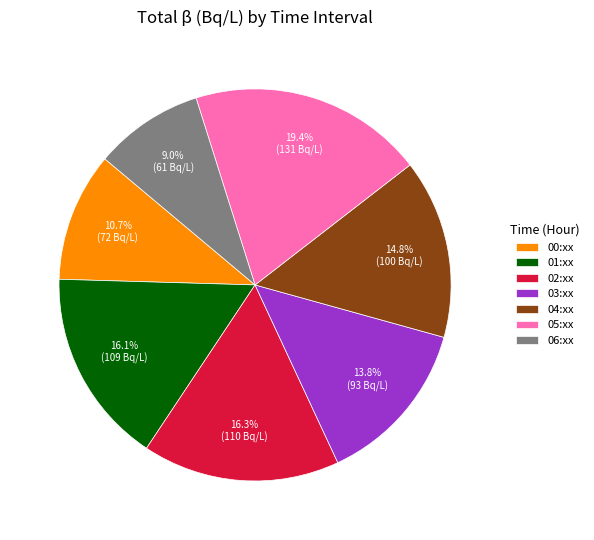

How many segments does this pie chart have?

7